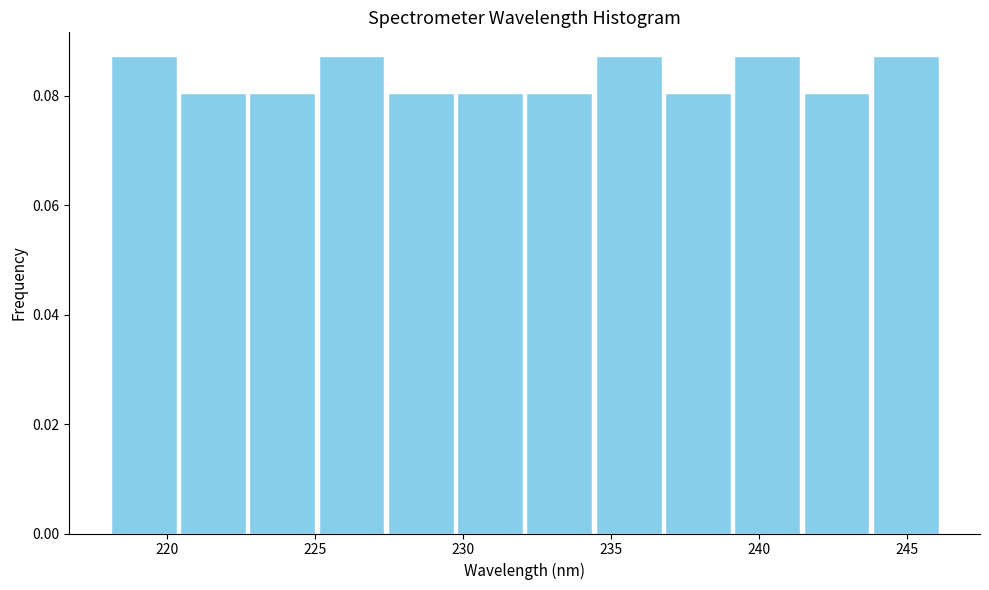

Reading left to right, list every bar in this chart as the range it spans on the x-axis followed by its height. Neither the bar edges nor the heights are printed on the chart, so give them approximately, as read against the axes.

218.0 to 220.5: 0.088
220.5 to 222.5: 0.080
222.5 to 225.0: 0.080
225.0 to 227.5: 0.088
227.5 to 229.5: 0.080
229.5 to 232.0: 0.080
232.0 to 234.5: 0.080
234.5 to 237.0: 0.088
237.0 to 239.0: 0.080
239.0 to 241.5: 0.088
241.5 to 244.0: 0.080
244.0 to 246.0: 0.088